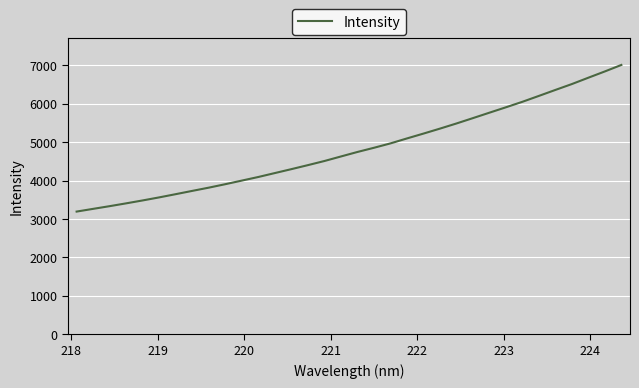

What is the sum of all values?

164243.7